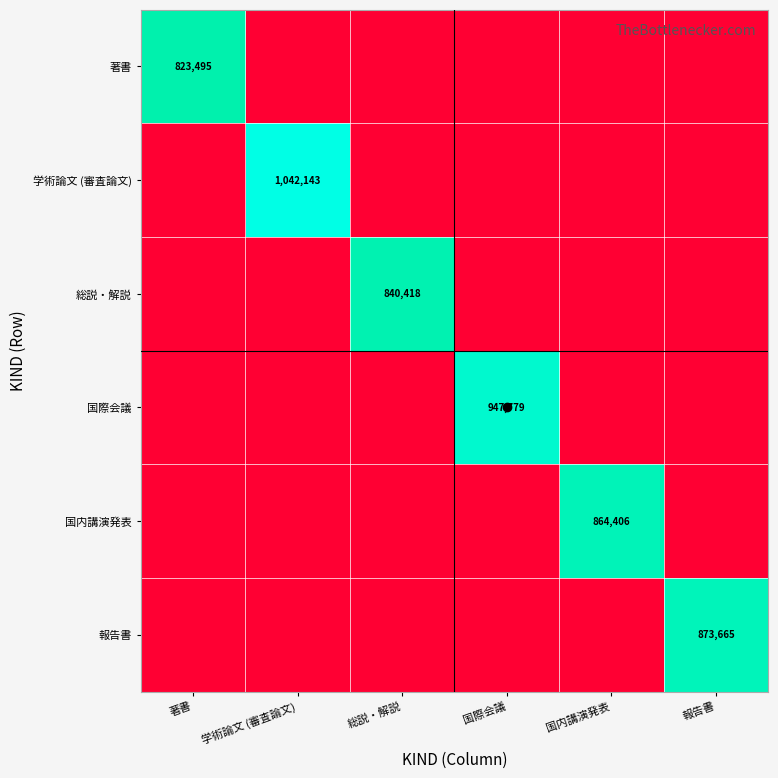

Which series has the largest total across all categories?

学術論文 (審査論文)